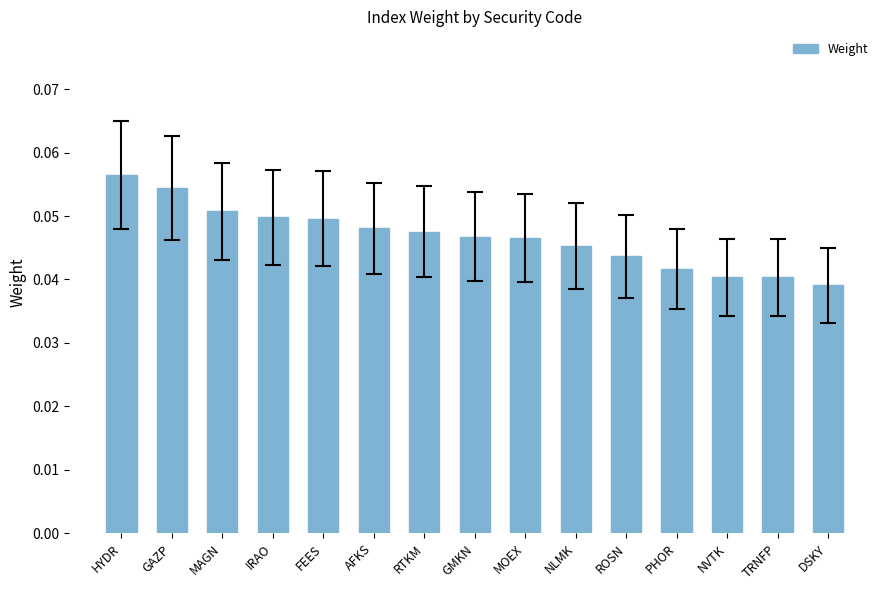

Between NVTK and AFKS, which is larger?

AFKS